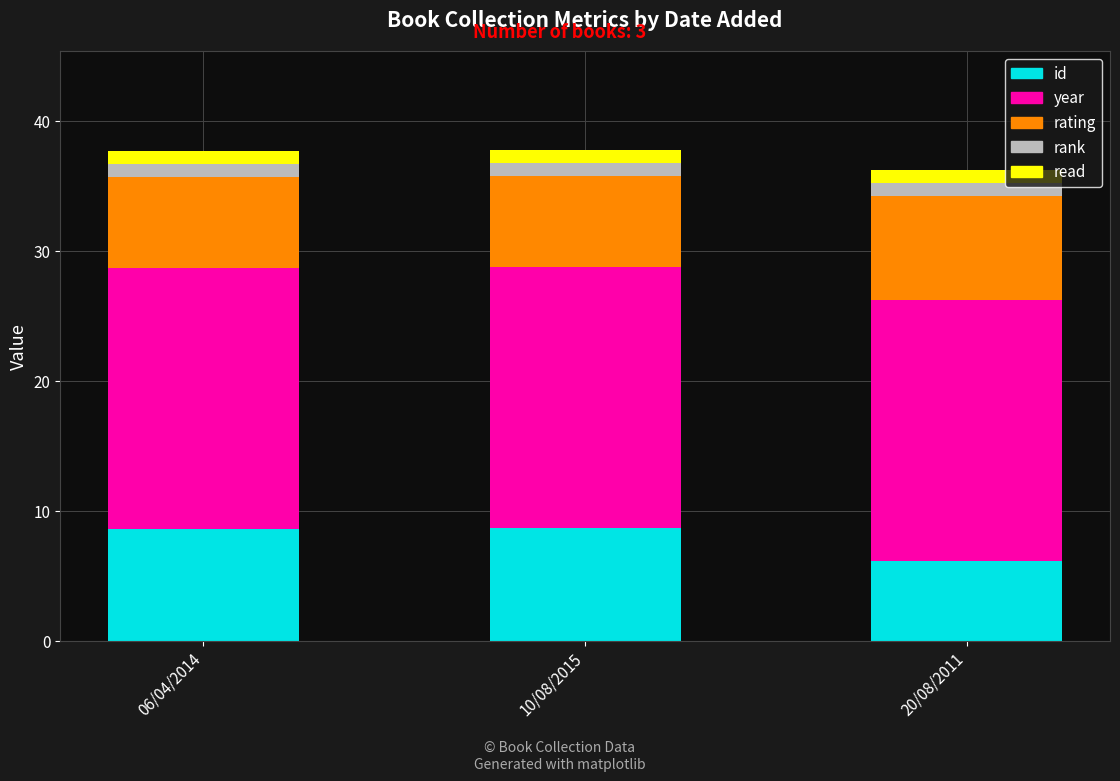

What is the maximum value for id?

8.7